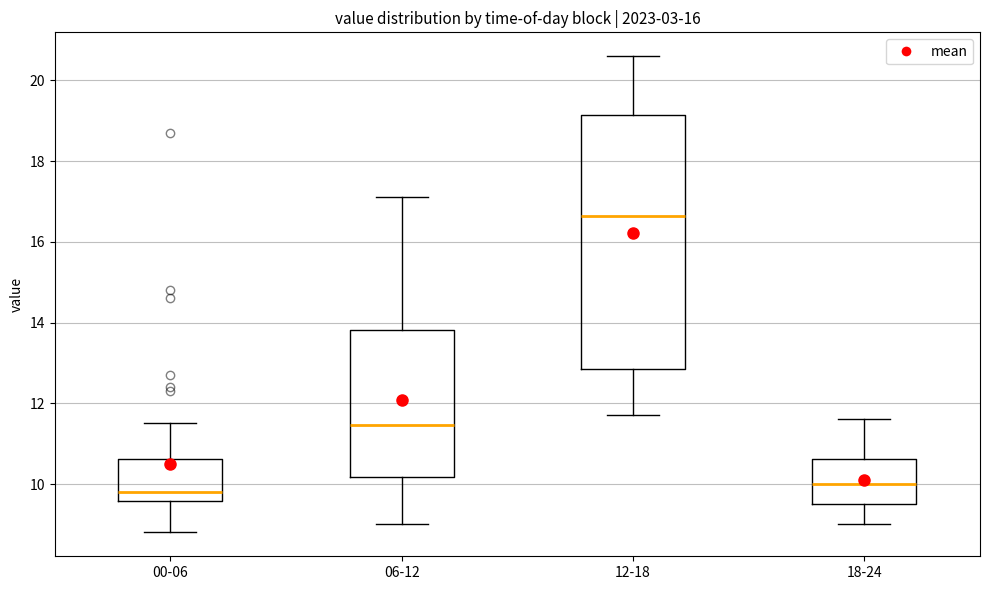

Reading left to right, read every box against the y-axis: the position of its median line, the range the box covers, and the ends of its whiskers. The values are not printed on the chart, so give them approximately, as read against the axis.

00-06: median 9.8, box 9.6 to 10.6, whiskers 8.8 to 11.6
06-12: median 11.4, box 10.2 to 13.8, whiskers 9.0 to 17.2
12-18: median 16.6, box 12.8 to 19.2, whiskers 11.8 to 20.6
18-24: median 10.0, box 9.6 to 10.6, whiskers 9.0 to 11.6